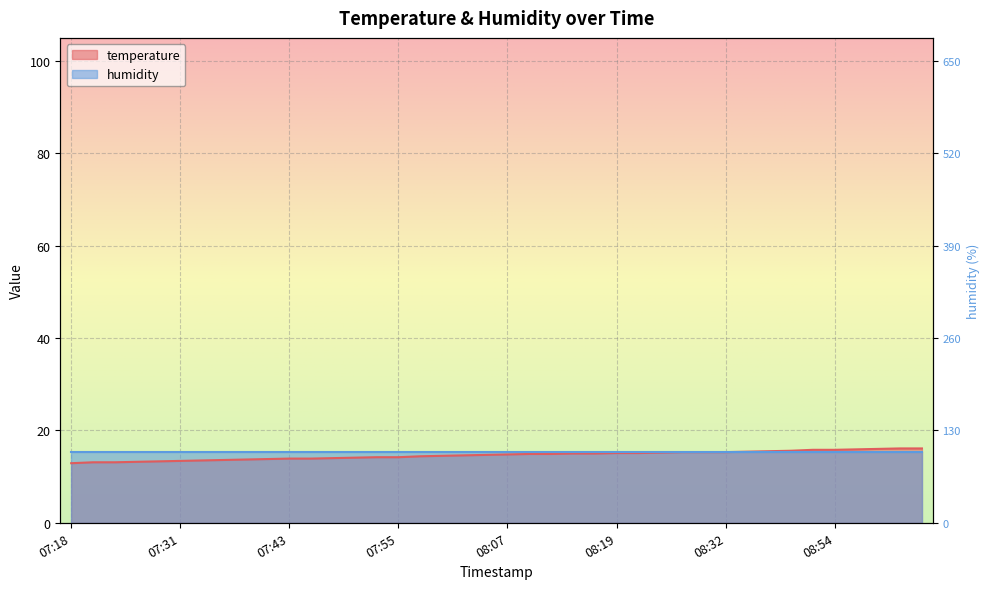

Between 07:55 and 08:00, which is larger?

08:00